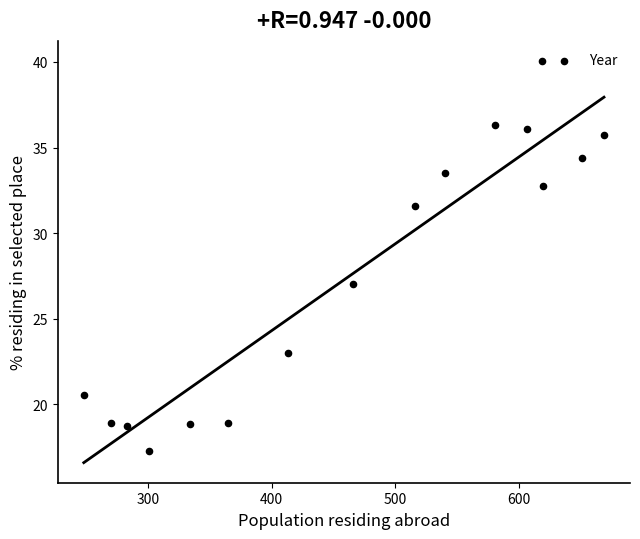

What Y value in the scatter plot is closest to 28?

27.0